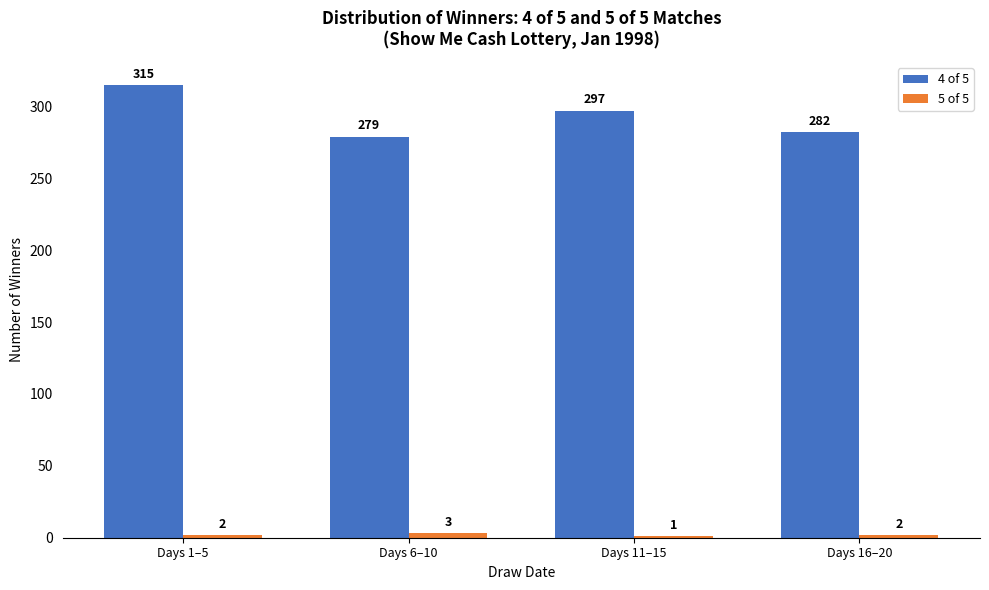

Is it true that 4 of 5 equals 447 at Days 6–10?

False